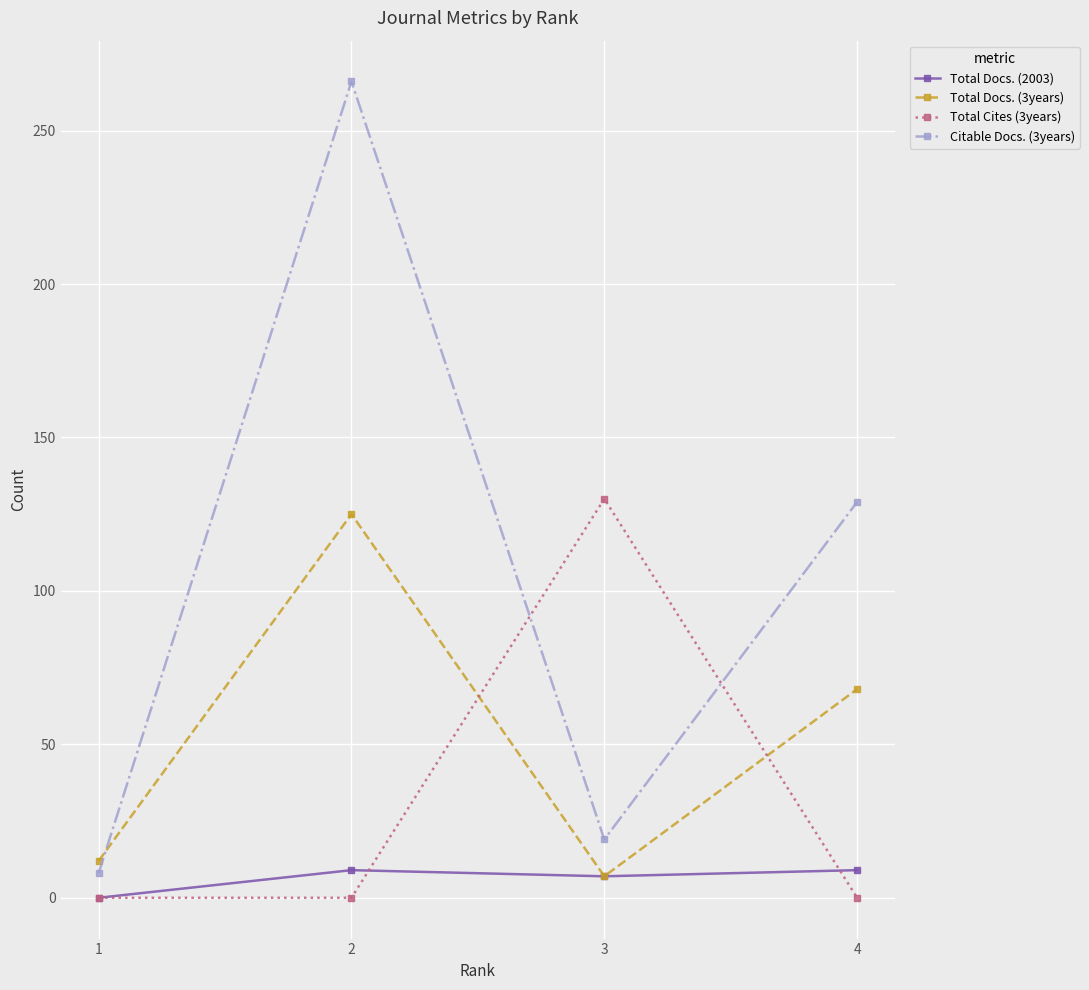

The Total Docs. (2003) series shows 9 at 2. True or false?

True